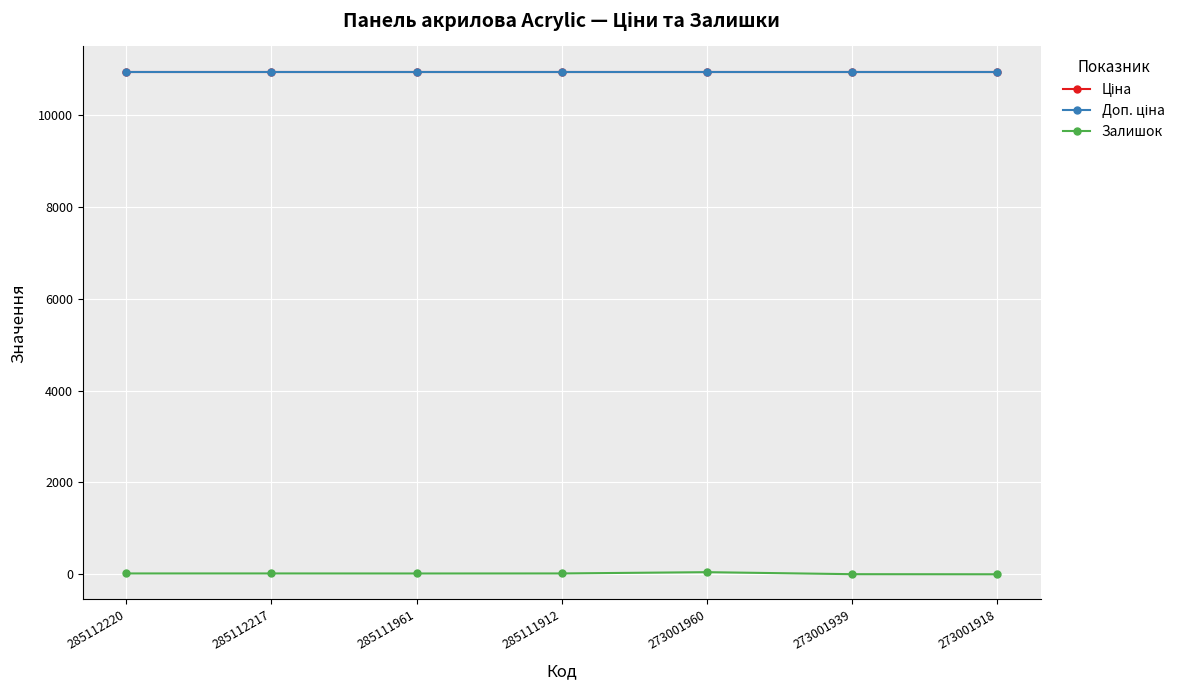

True or false: Доп. ціна has more than 2 points higher than both neighbors.

False